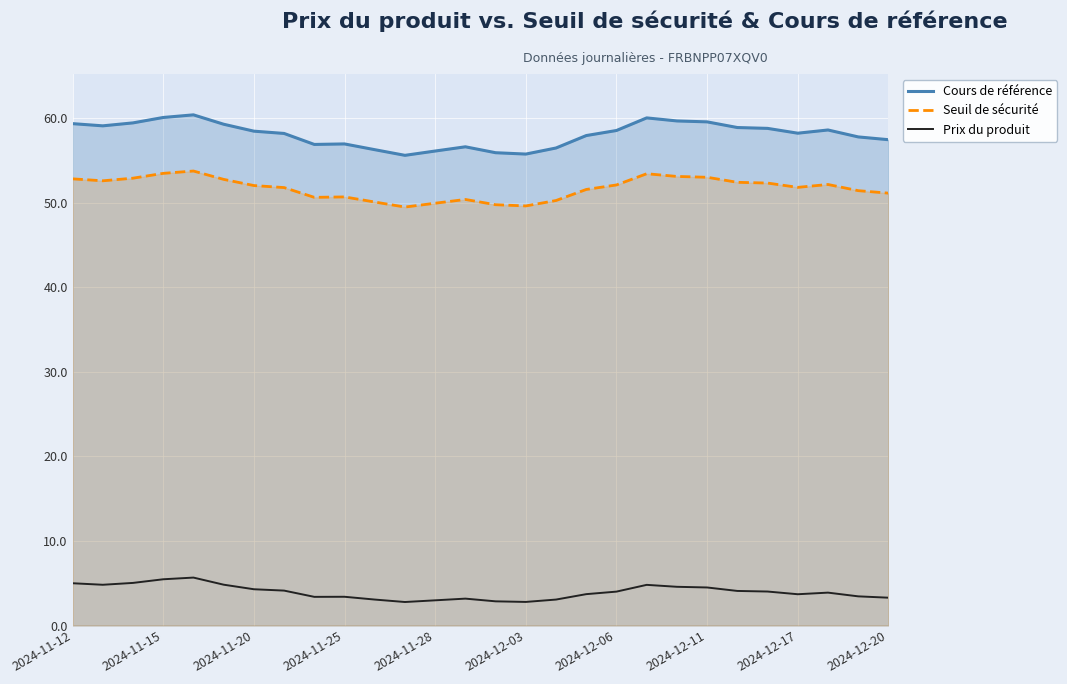

What is the total value across all series at 2024-12-17?

113.8